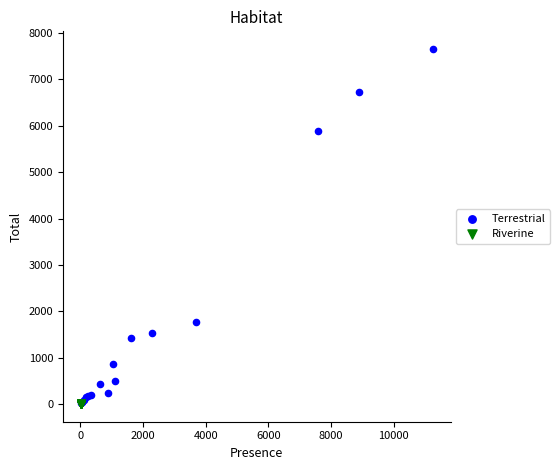

Which series contains the highest Y value?

Terrestrial